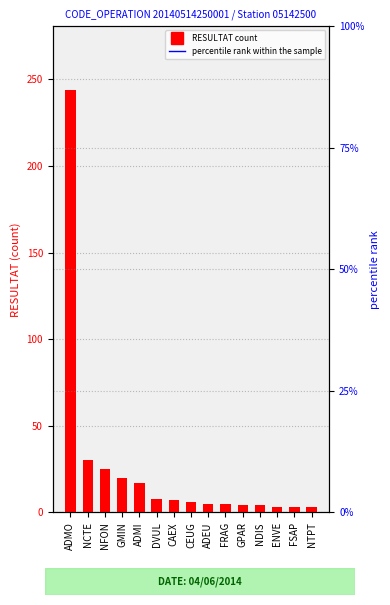

Rank the series by their average value, from lowest to highest.

RESULTAT, percentile rank within the sample